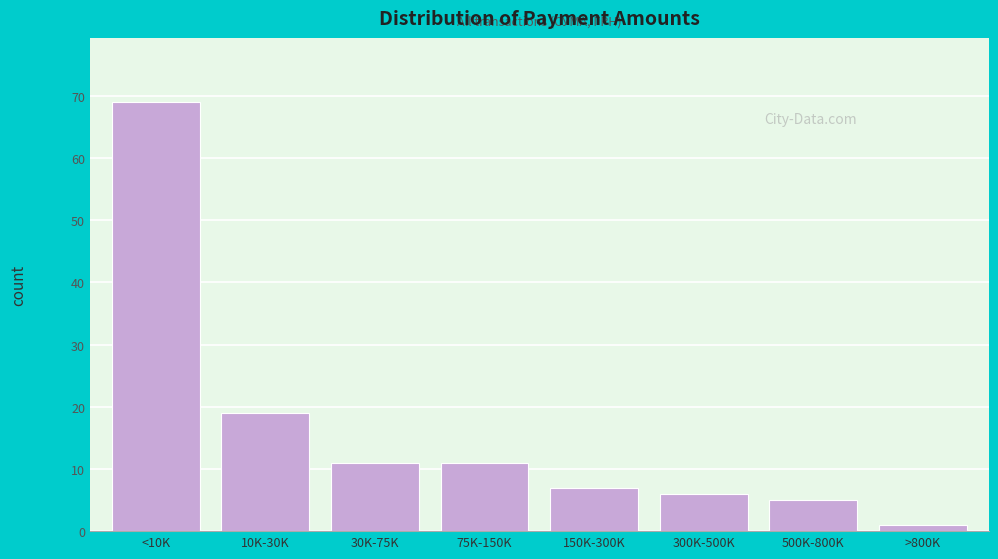

Reading right to left, transcribe all the data shown in this chart.

1	5	6	7	11	11	19	69